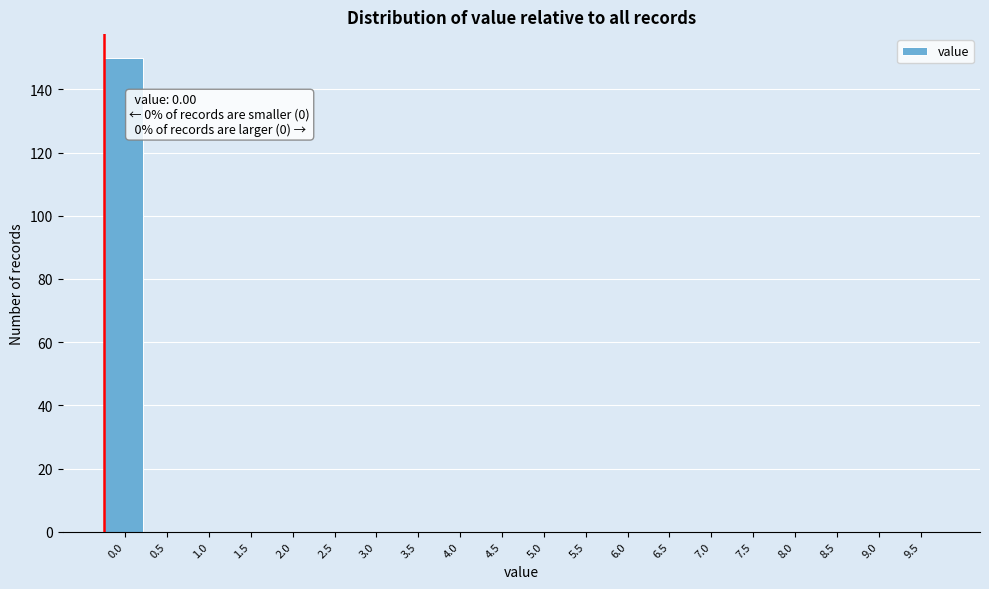

Reading left to right, transcribe all the data shown in this chart.

0.0=150	0.5=0	1.0=0	1.5=0	2.0=0	2.5=0	3.0=0	3.5=0	4.0=0	4.5=0	5.0=0	5.5=0	6.0=0	6.5=0	7.0=0	7.5=0	8.0=0	8.5=0	9.0=0	9.5=0